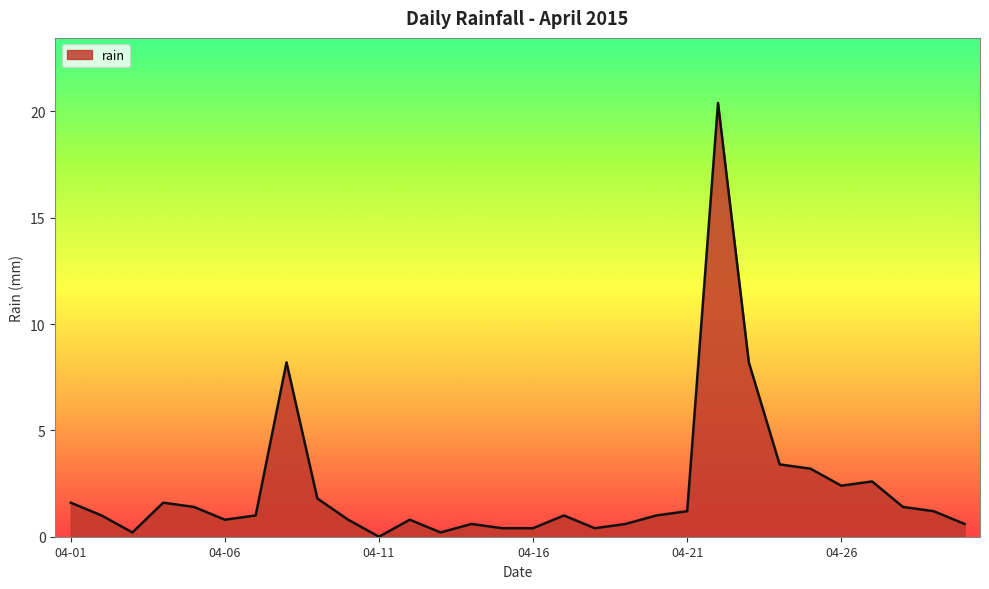

What is the greatest value displayed?

20.4